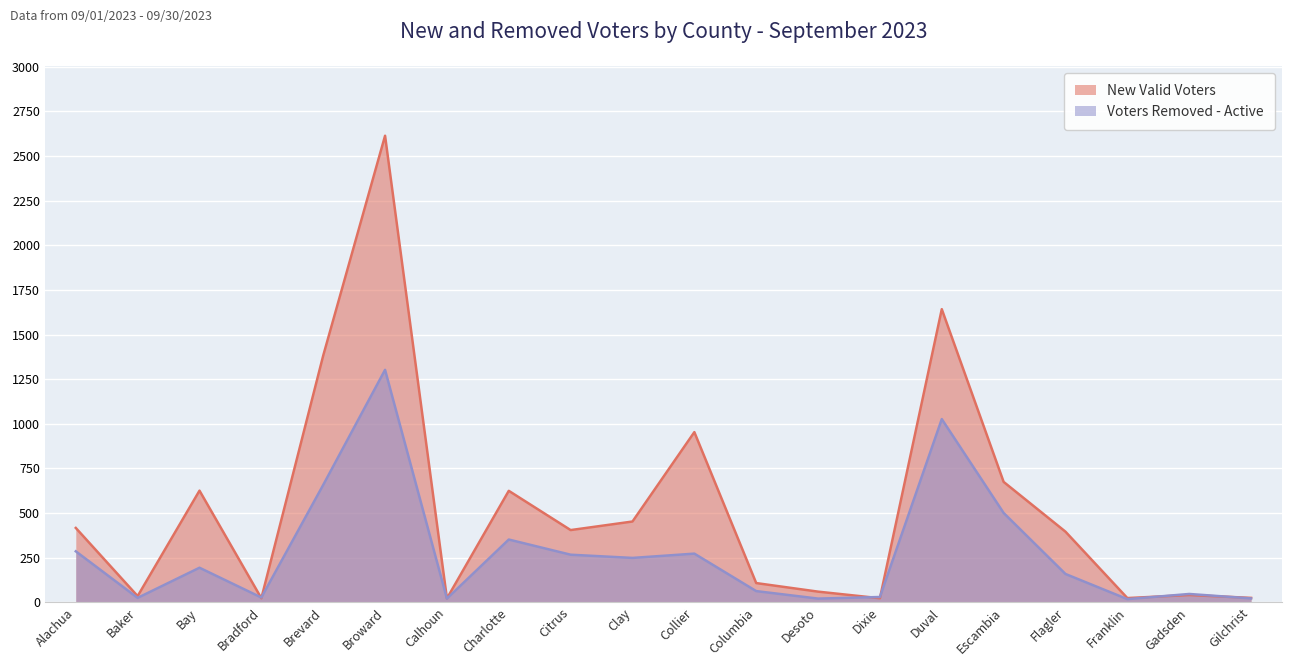

At which category does the chart reach its minimum across all series?

Franklin